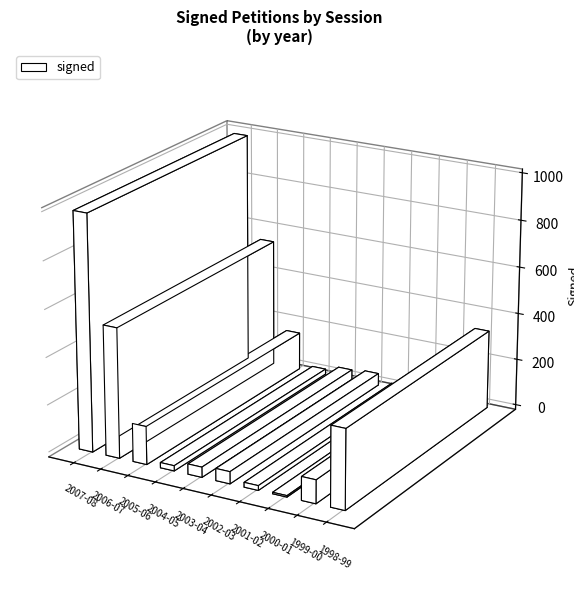

Between 2005-06 and 1999-00, which is larger?

2005-06